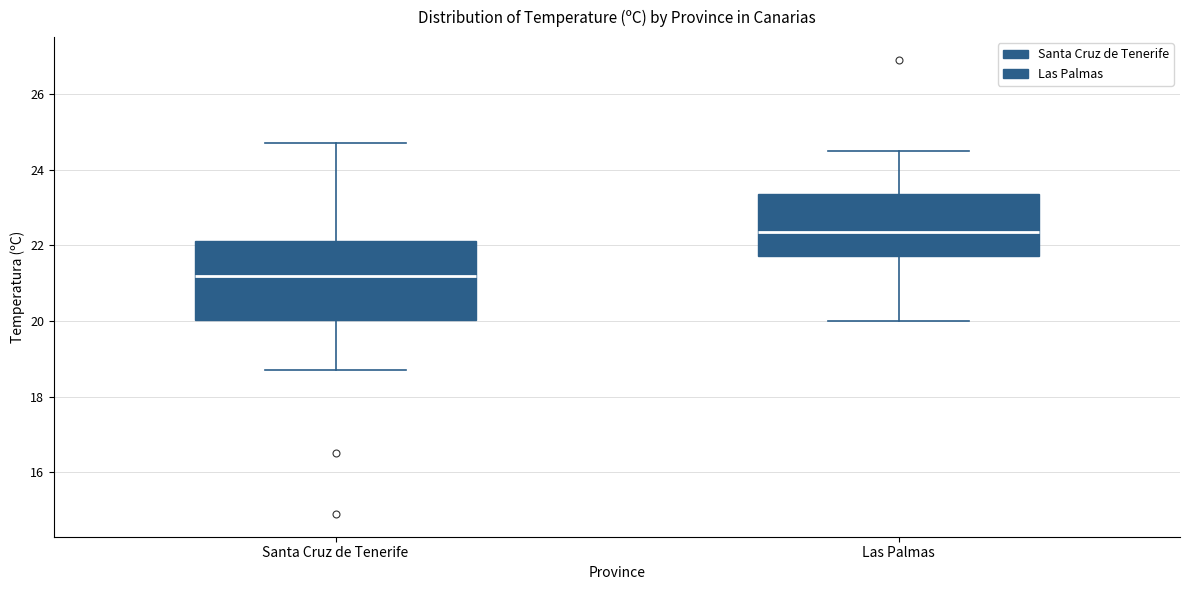

Reading left to right, transcribe this box plot: for each box, give where its median line is, the range the box spans, and where its two whiskers end, as read against the y-axis. The values are not printed on the chart, so give them approximately, as read against the axis.

Santa Cruz de Tenerife: median 21.2, box 20.0 to 22.2, whiskers 18.8 to 24.8
Las Palmas: median 22.4, box 21.8 to 23.4, whiskers 20.0 to 24.6